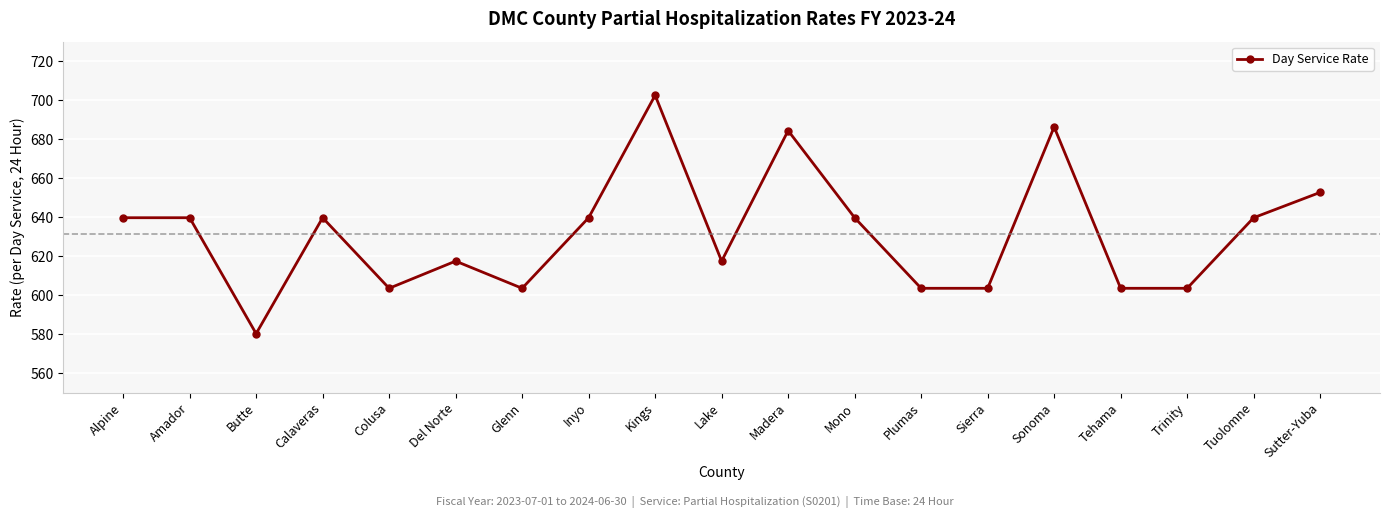

True or false: the data has more than 1 interior local peaks.

True